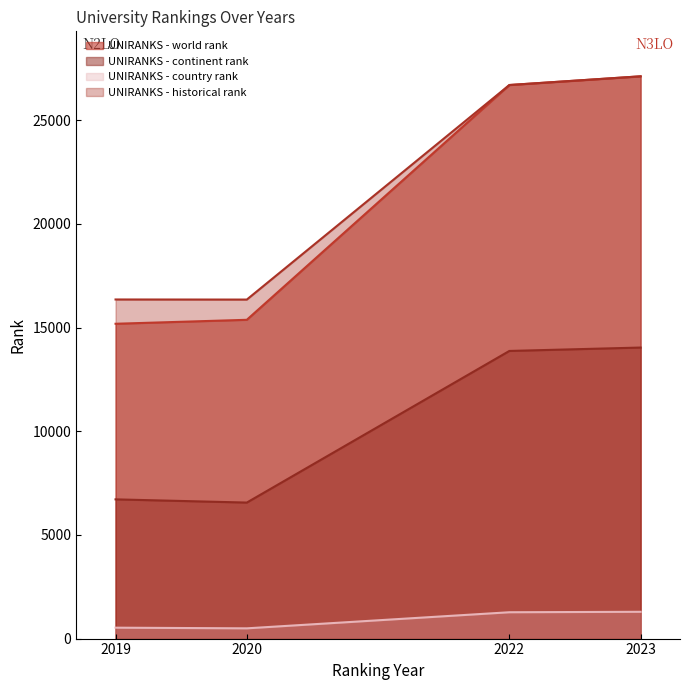

Is it true that UNIRANKS - historical rank equals 23610.3 at 2020?

False